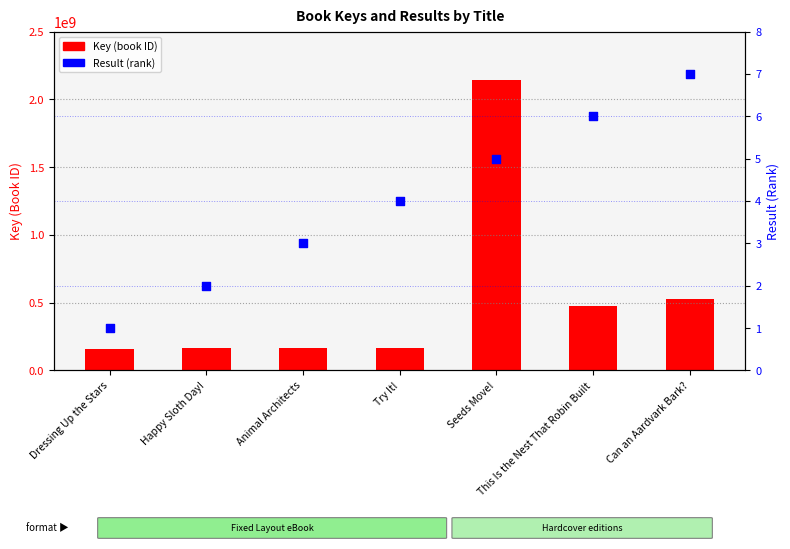

At how many categories does at least one series exceed 396385292?

3